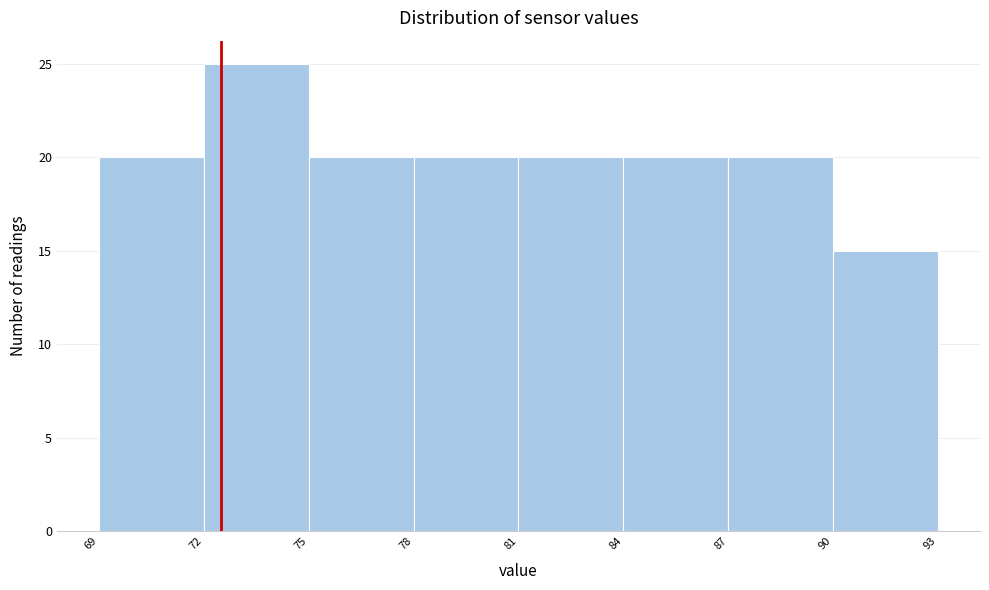

Over which range of the x-axis is the bar tallest?

72 to 75